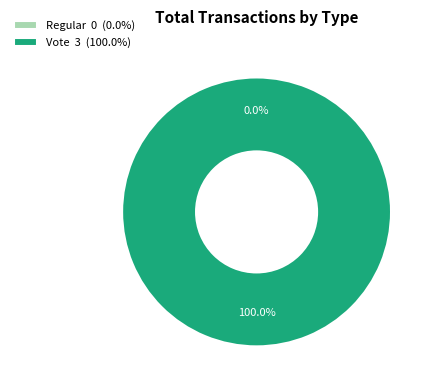

What is the smallest slice in the pie chart?

Regular